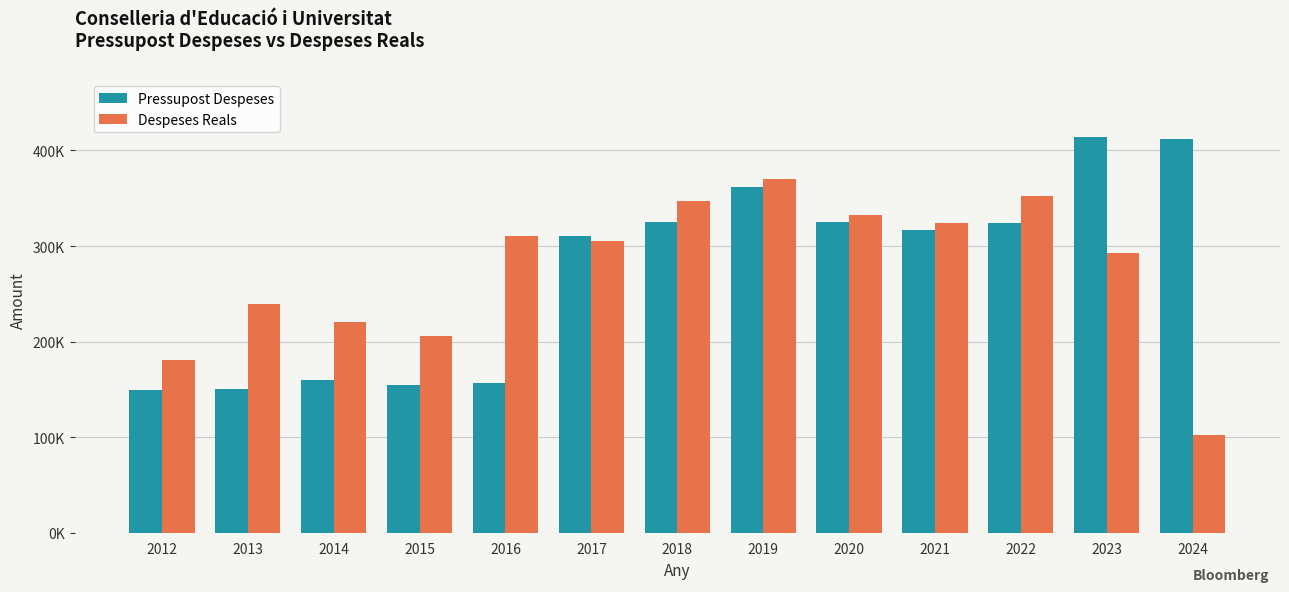

Where does the Despeses Reals series first go above 304875?

2016